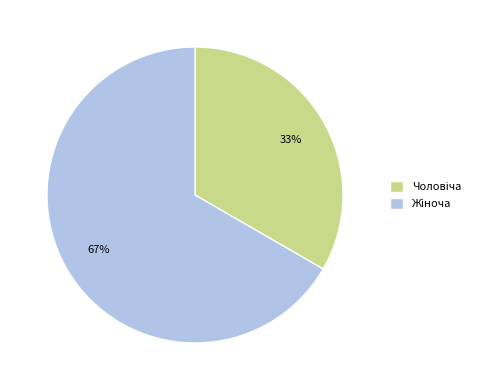

Is there a majority slice in this chart?

Yes